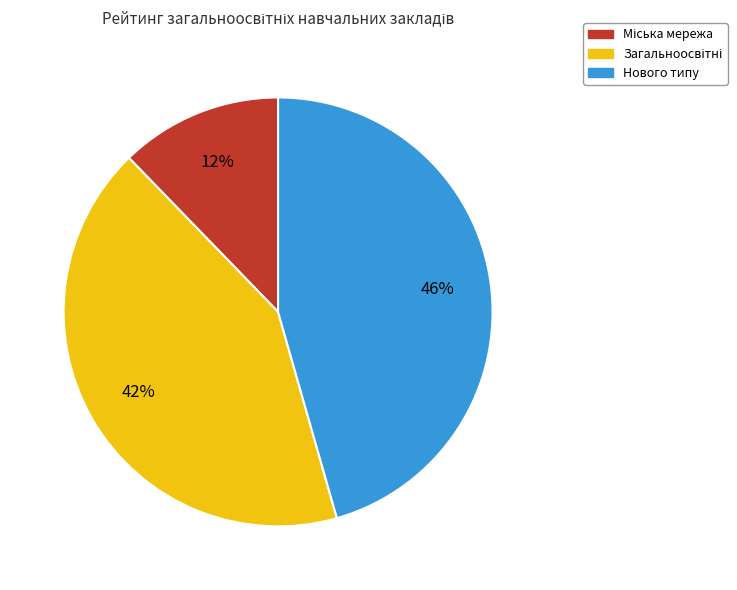

Which category has the biggest portion of the pie?

Нового типу